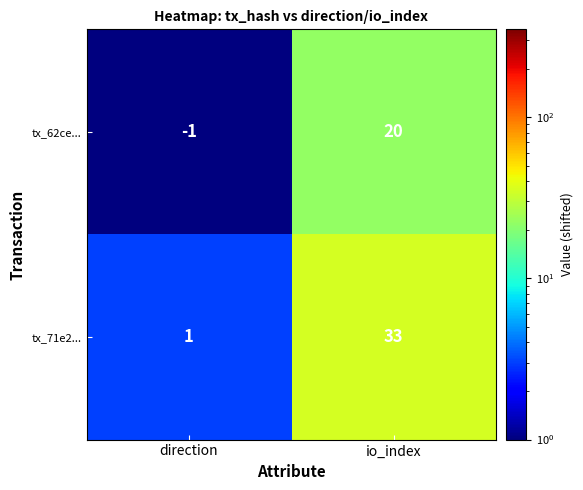

The value of tx_62ce... at io_index is 20. True or false?

True